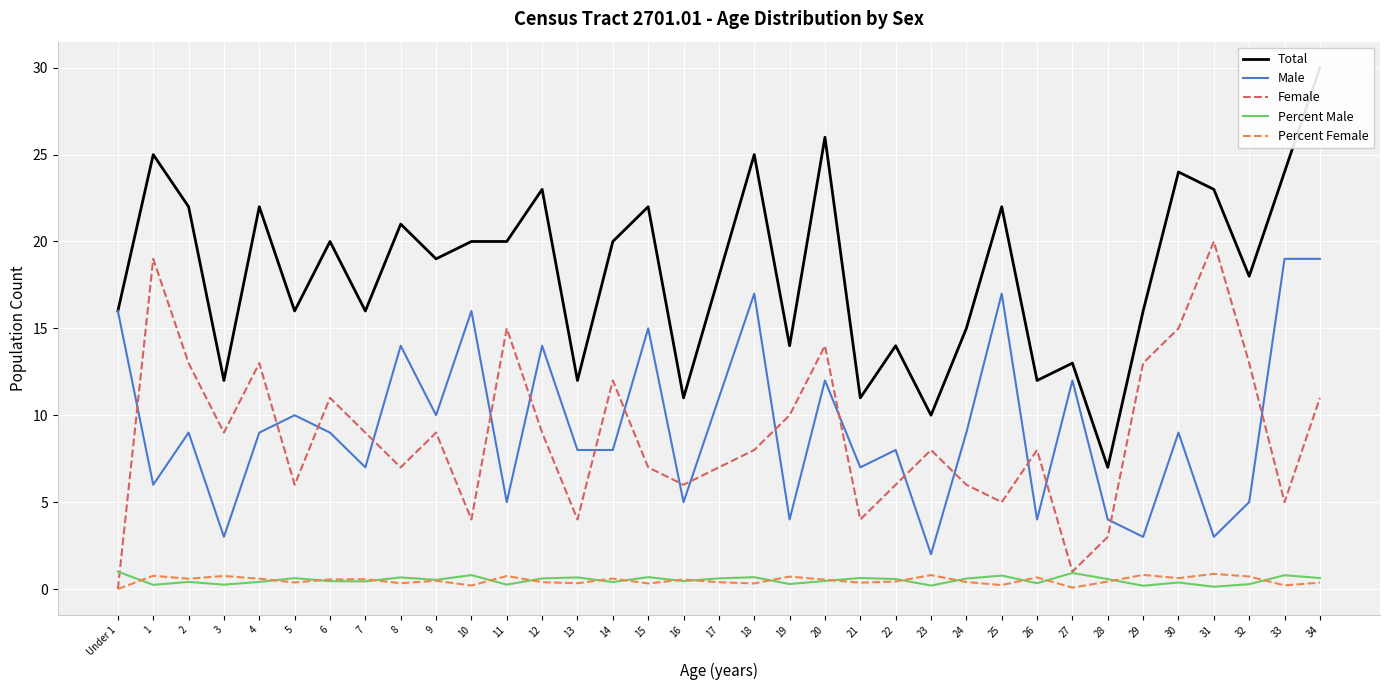

Reading right to left, transcribe all the data shown in this chart.

Total: 30.0	24.0	18.0	23.0	24.0	16.0	7.0	13.0	12.0	22.0	15.0	10.0	14.0	11.0	26.0	14.0	25.0	18.0	11.0	22.0	20.0	12.0	23.0	20.0	20.0	19.0	21.0	16.0	20.0	16.0	22.0	12.0	22.0	25.0	16.0
Male: 19.0	19.0	5.0	3.0	9.0	3.0	4.0	12.0	4.0	17.0	9.0	2.0	8.0	7.0	12.0	4.0	17.0	11.0	5.0	15.0	8.0	8.0	14.0	5.0	16.0	10.0	14.0	7.0	9.0	10.0	9.0	3.0	9.0	6.0	16.0
Female: 11.0	5.0	13.0	20.0	15.0	13.0	3.0	1.0	8.0	5.0	6.0	8.0	6.0	4.0	14.0	10.0	8.0	7.0	6.0	7.0	12.0	4.0	9.0	15.0	4.0	9.0	7.0	9.0	11.0	6.0	13.0	9.0	13.0	19.0	0.0
Percent Male: 0.6	0.8	0.3	0.1	0.4	0.2	0.6	0.9	0.3	0.8	0.6	0.2	0.6	0.6	0.5	0.3	0.7	0.6	0.5	0.7	0.4	0.7	0.6	0.2	0.8	0.5	0.7	0.4	0.5	0.6	0.4	0.2	0.4	0.2	1.0
Percent Female: 0.4	0.2	0.7	0.9	0.6	0.8	0.4	0.1	0.7	0.2	0.4	0.8	0.4	0.4	0.5	0.7	0.3	0.4	0.5	0.3	0.6	0.3	0.4	0.8	0.2	0.5	0.3	0.6	0.6	0.4	0.6	0.8	0.6	0.8	0.0